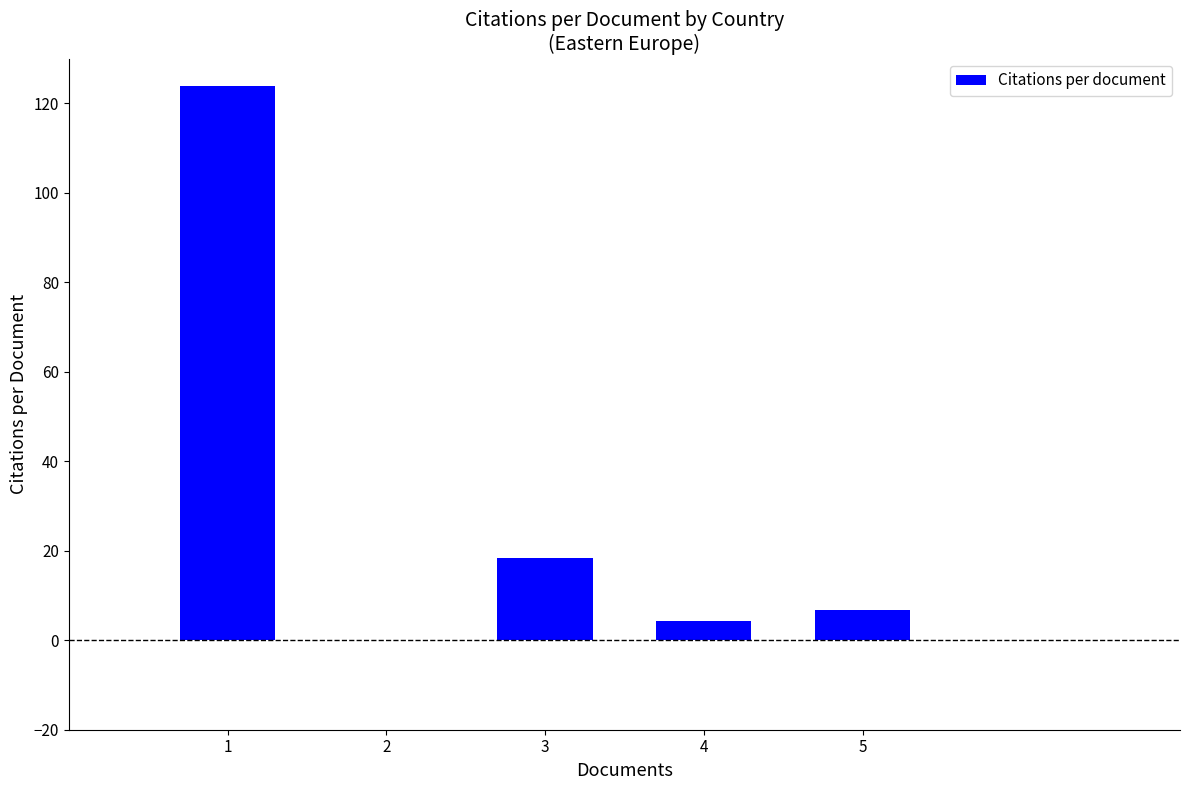

What is the greatest value displayed?

124.0